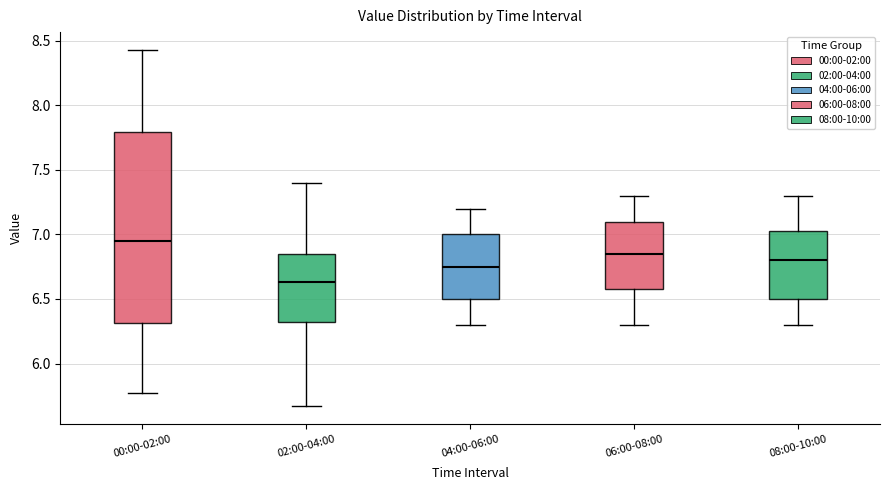

Reading left to right, transcribe this box plot: for each box, give where its median line is, the range the box spans, and where its two whiskers end, as read against the y-axis. The values are not printed on the chart, so give them approximately, as read against the axis.

00:00-02:00: median 6.95, box 6.30 to 7.80, whiskers 5.75 to 8.45
02:00-04:00: median 6.65, box 6.30 to 6.85, whiskers 5.65 to 7.40
04:00-06:00: median 6.75, box 6.50 to 7.00, whiskers 6.30 to 7.20
06:00-08:00: median 6.85, box 6.60 to 7.10, whiskers 6.30 to 7.30
08:00-10:00: median 6.80, box 6.50 to 7.05, whiskers 6.30 to 7.30